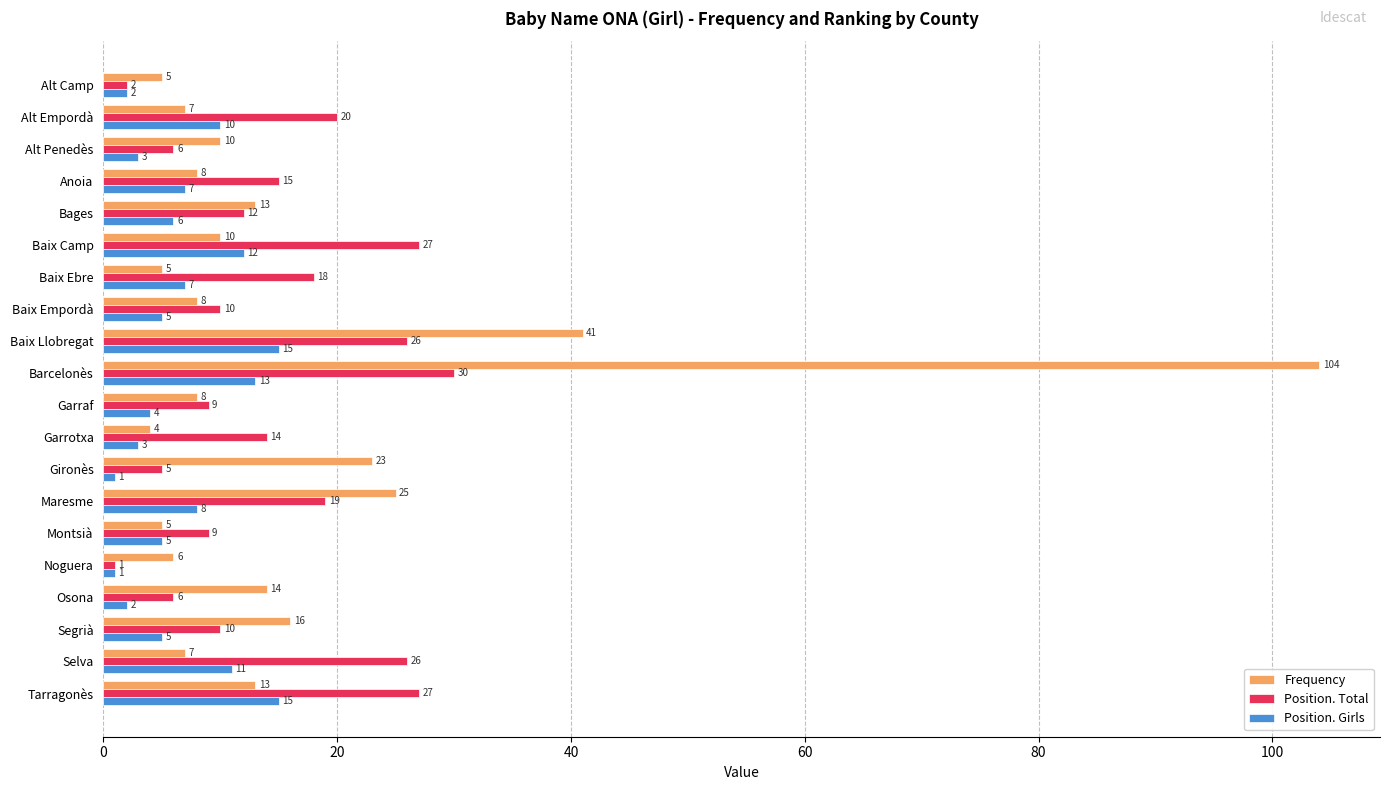

What is the maximum value for Position. Girls?

15